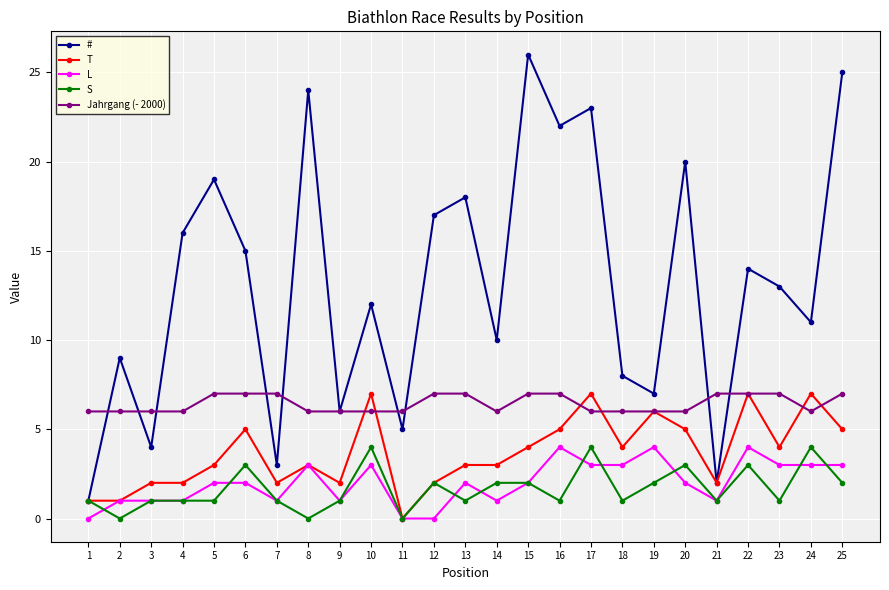

The value of # at 25 is 7. True or false?

False